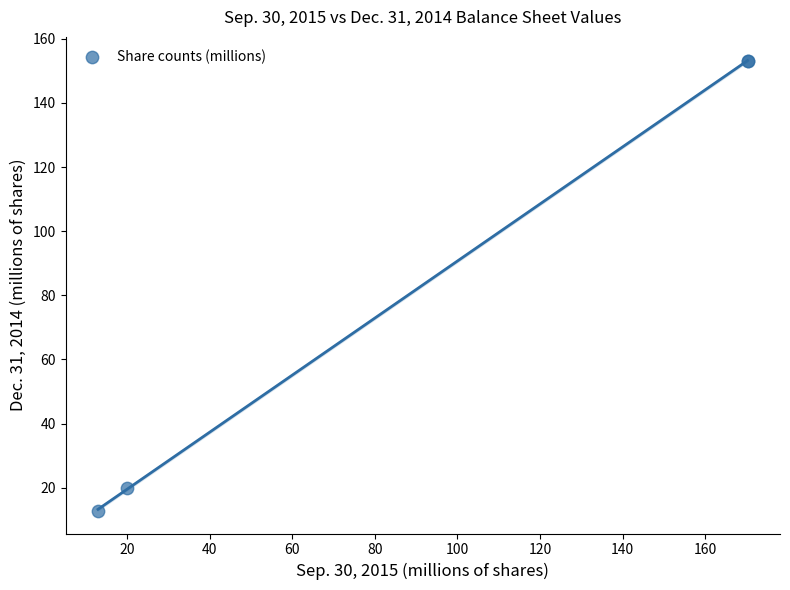

What Y value in the scatter plot is closest to 82?

20.0